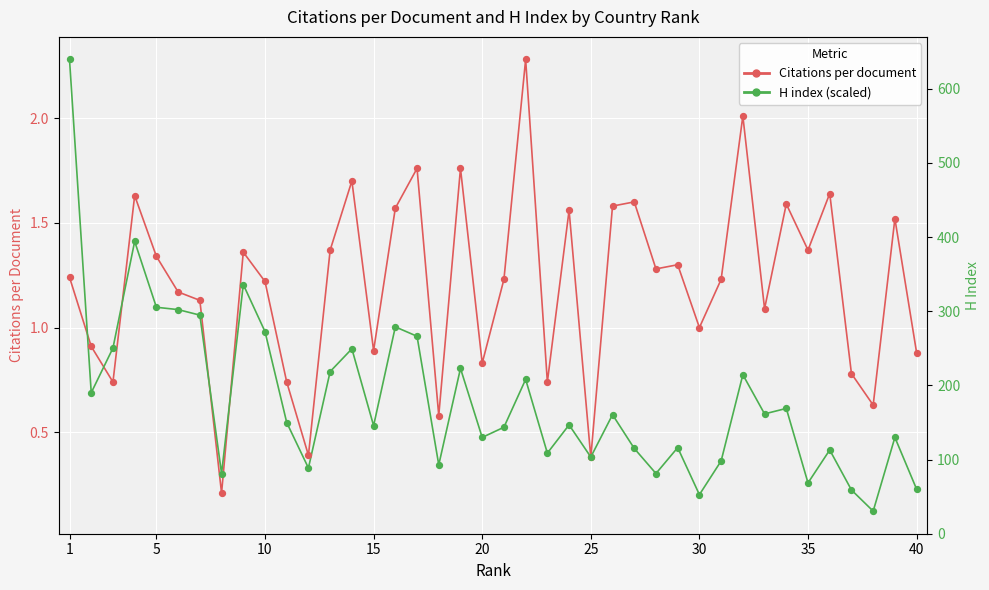

Which series reaches the maximum Y coordinate?

H index raw